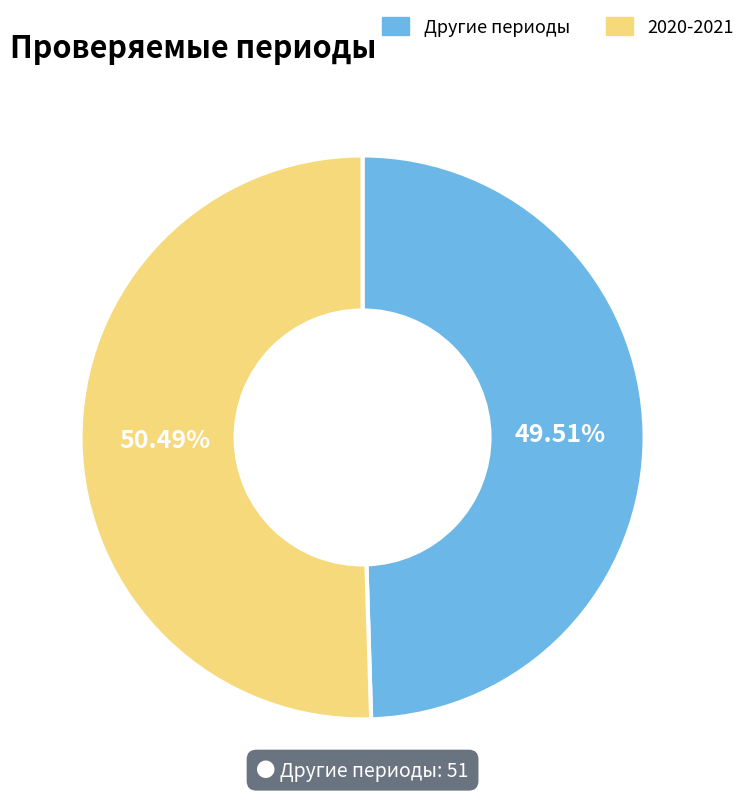

Which has a higher value, 2020-2021 or Другие периоды?

2020-2021